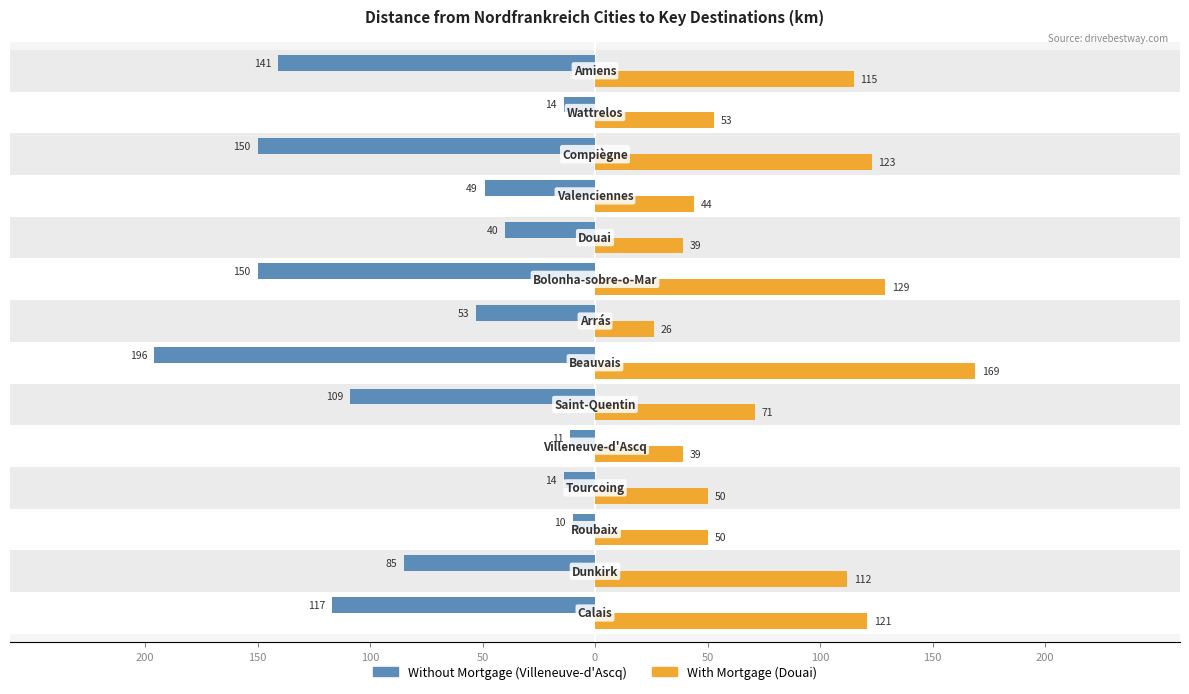

What is the highest value of the With Mortgage (Douai) series?

169